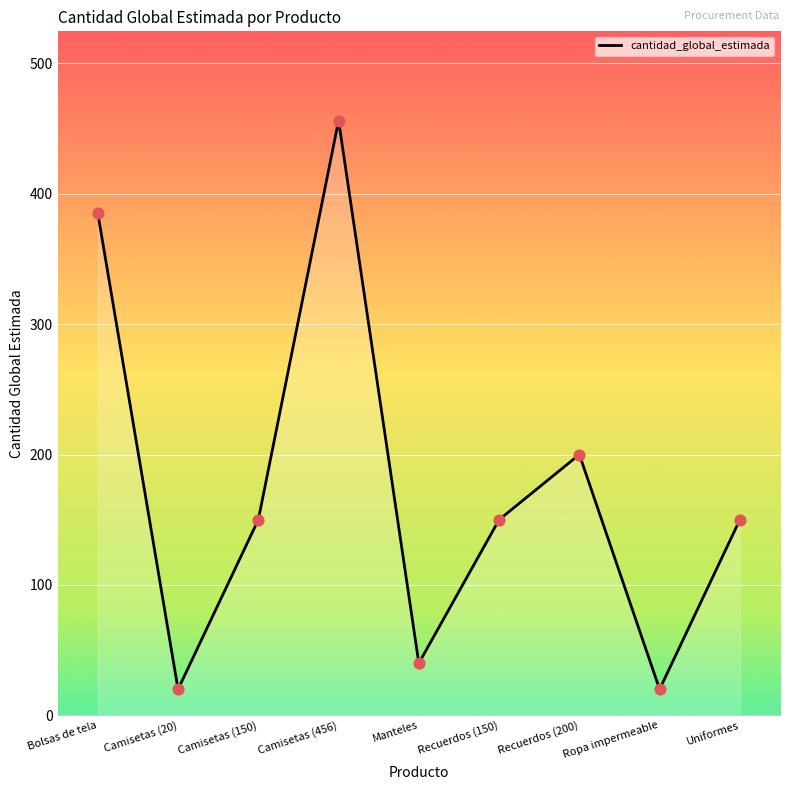

Which has a higher value, Recuerdos (200) or Camisetas (456)?

Camisetas (456)